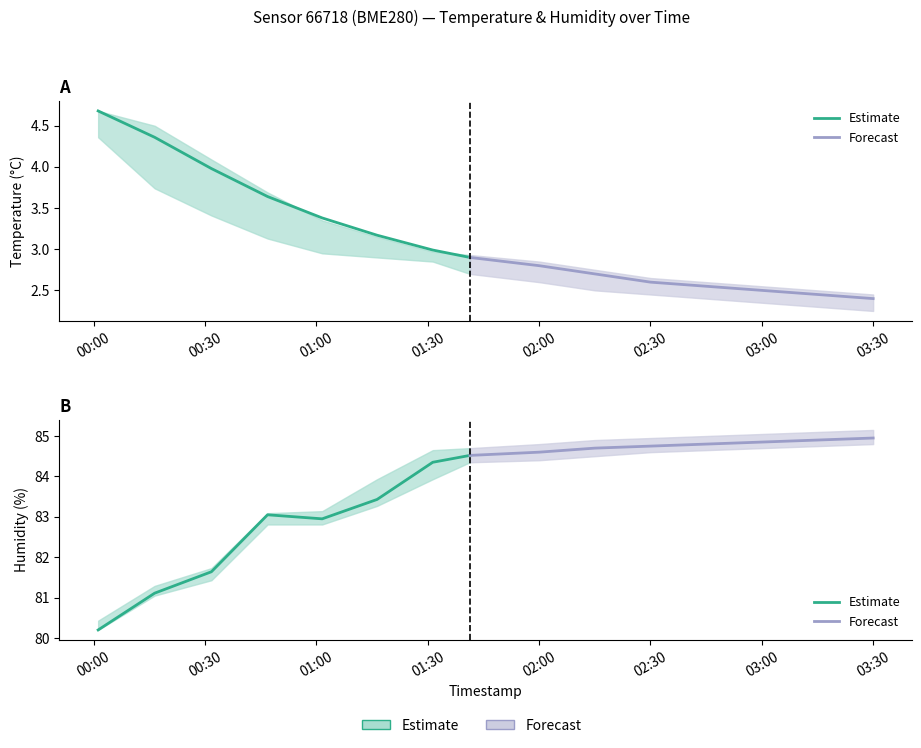

Is the value of Estimate at 03:30 greater than the value of Forecast at 03:00?

No